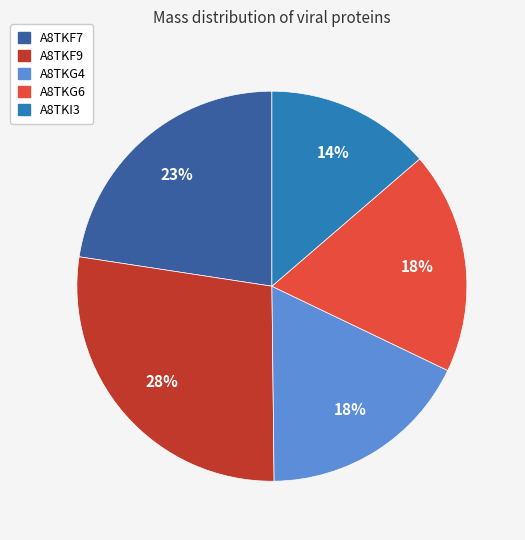

Which has a higher value, A8TKF9 or A8TKI3?

A8TKF9